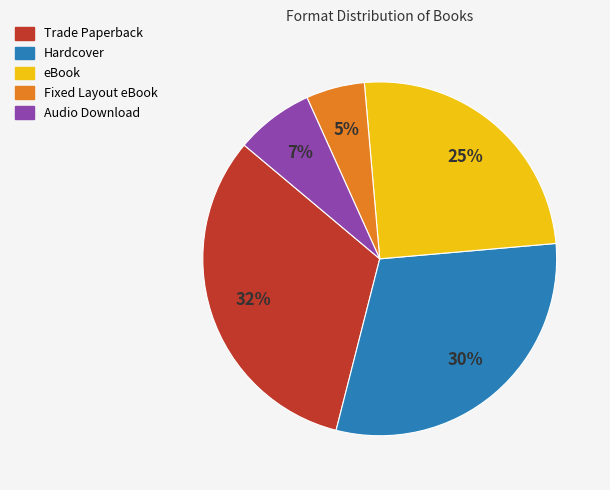

Which slice is the largest?

Trade Paperback